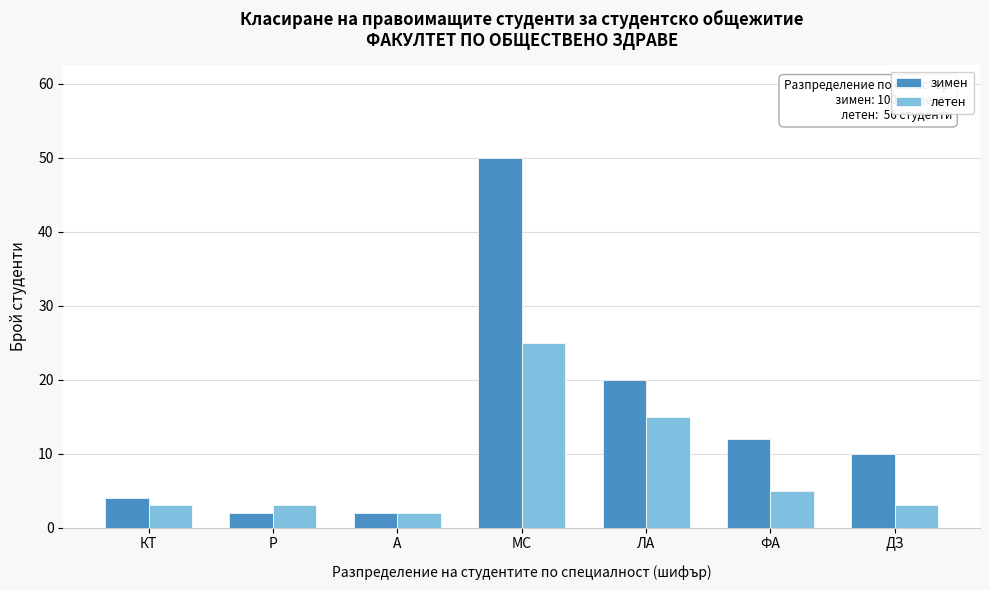

Reading left to right, list all the values displayed in this chart.

зимен: 4	2	2	50	20	12	10
летен: 3	3	2	25	15	5	3